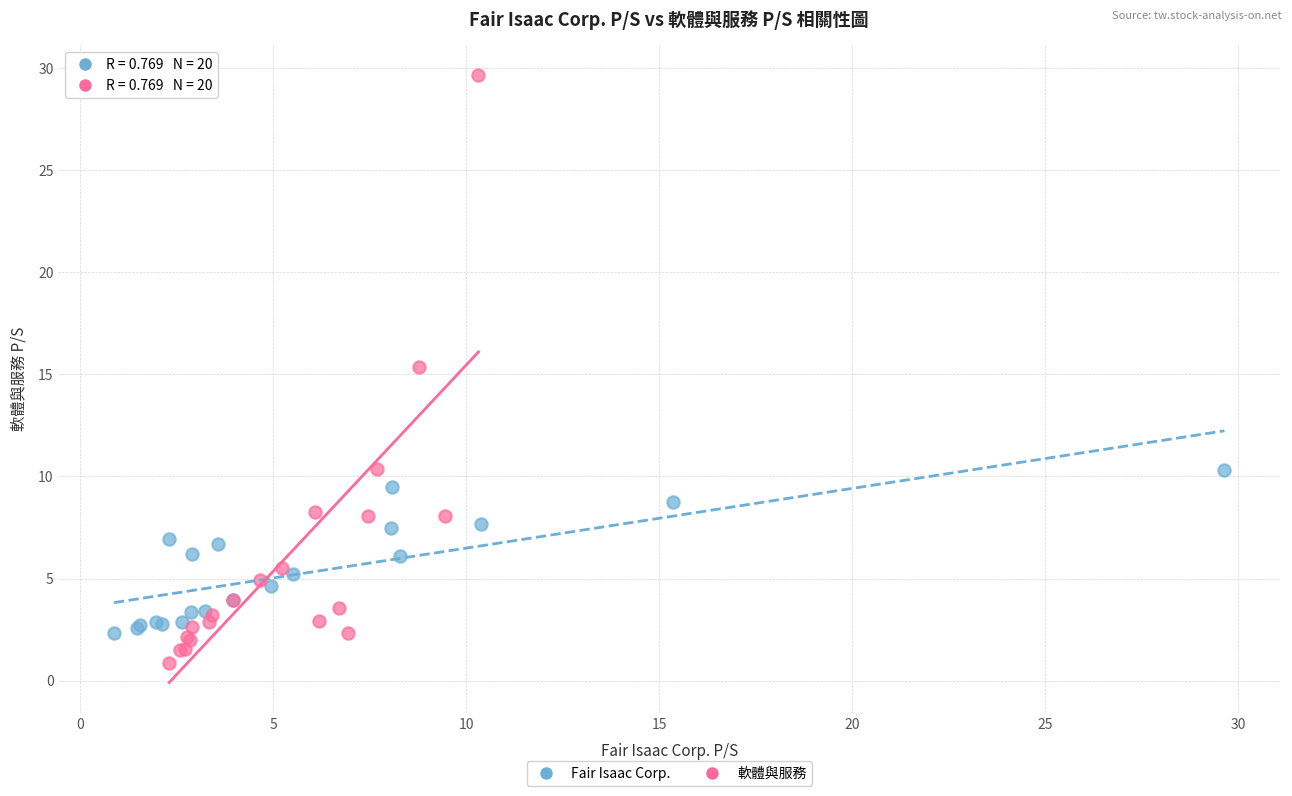

Which series has the largest Y range (max minus min)?

軟體與服務